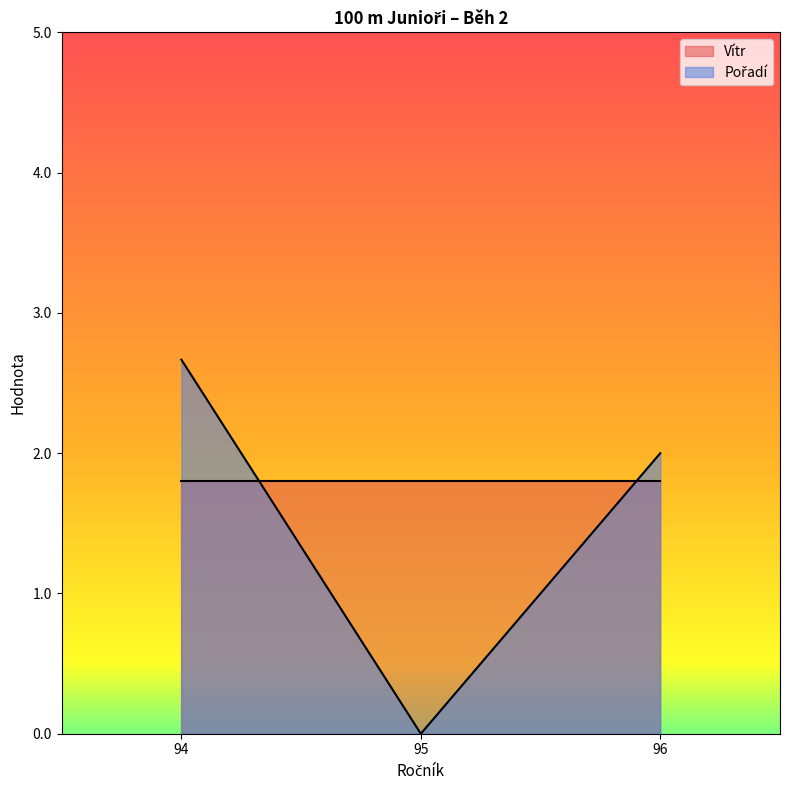

The value of Pořadí at 94 is 1.6. True or false?

False